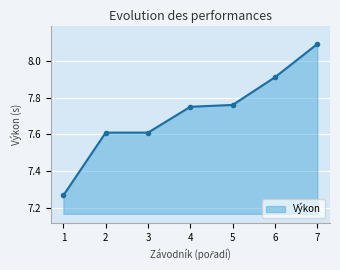

What is the change in value from 1 to 4?

+0.5